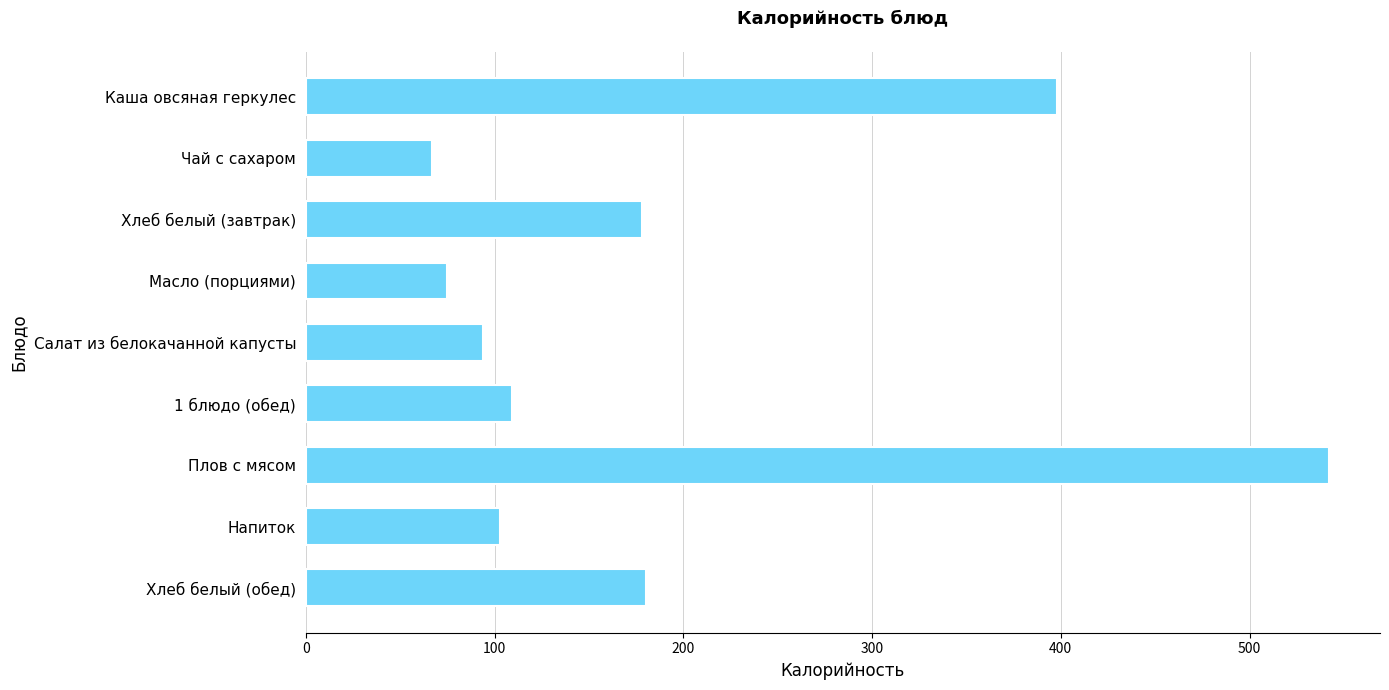

What is the difference between the maximum and minimum values?

475